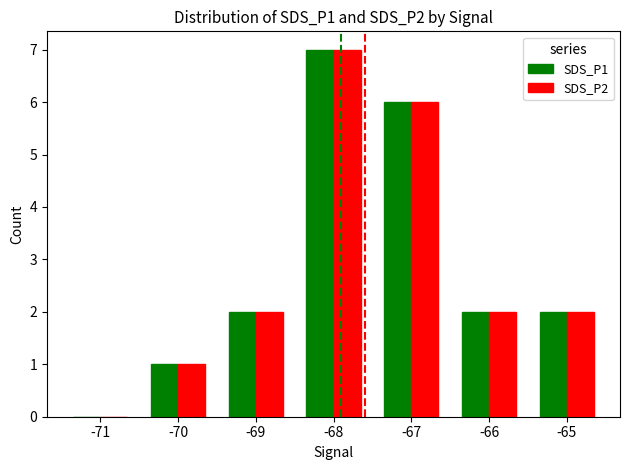

What is the total value across all series at -65?

4